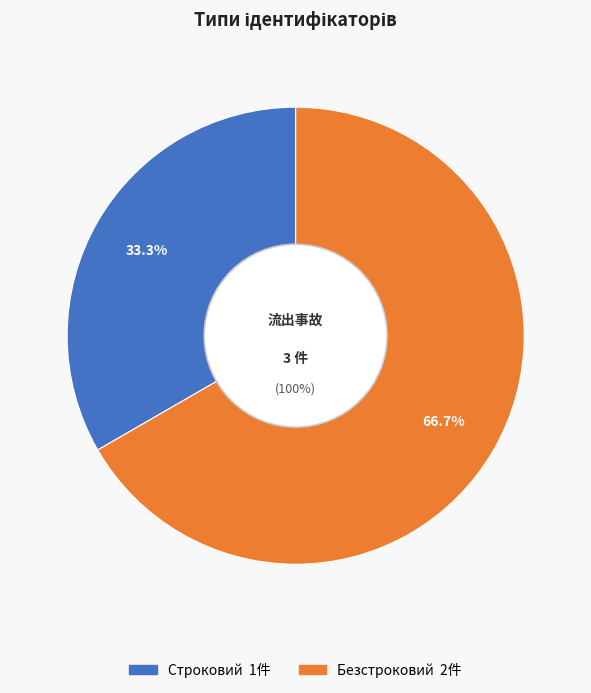

Which has a higher value, Строковий or Безстроковий?

Безстроковий